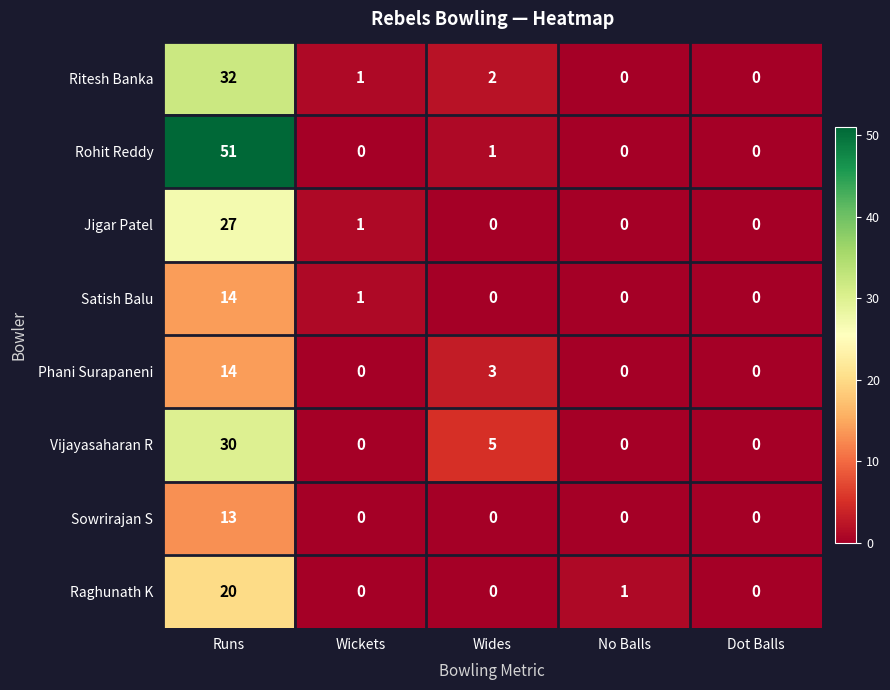

What is the average value of the Raghunath K series?

4